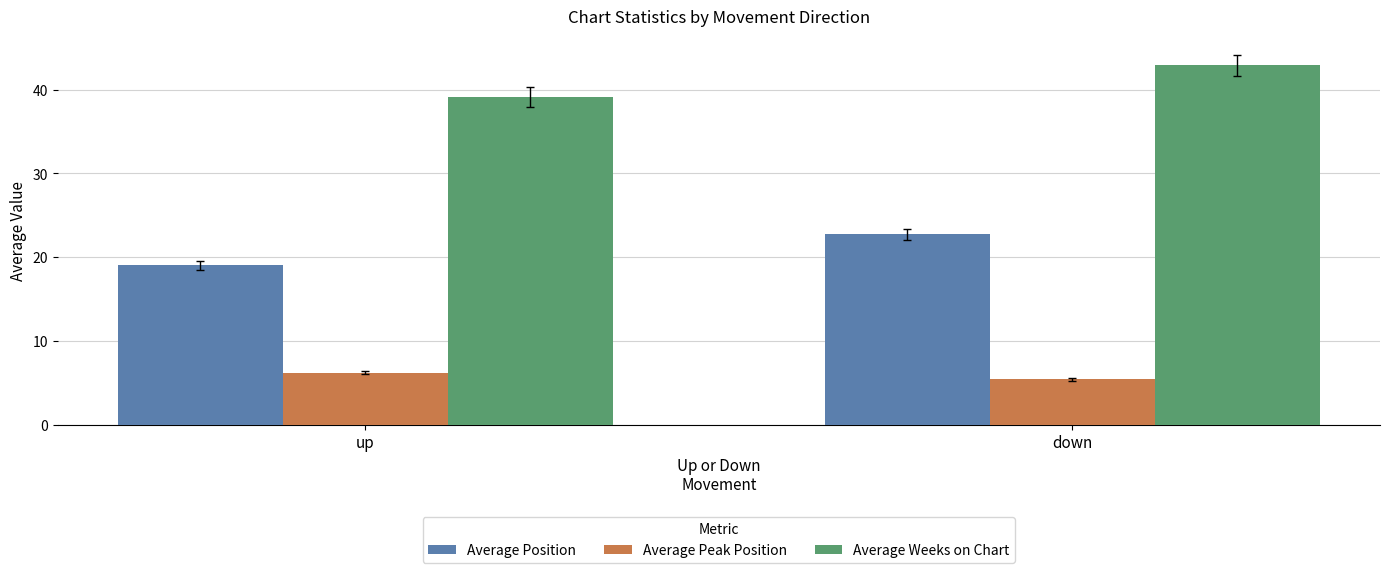

Between up and down, which series saw the biggest shift?

Average Weeks on Chart